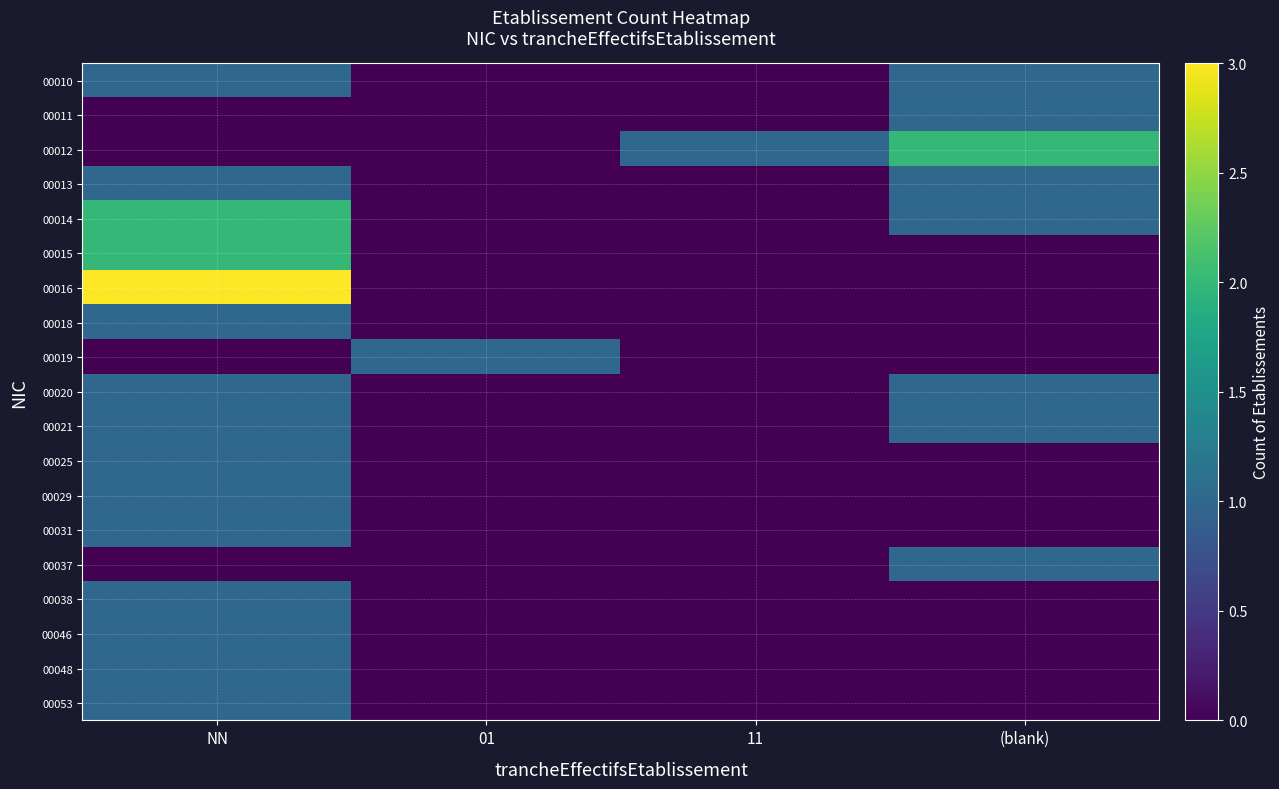

Rank the series at NN from highest to lowest value.

00016, 00014, 00015, 00010, 00013, 00018, 00020, 00021, 00025, 00029, 00031, 00038, 00046, 00048, 00053, 00011, 00012, 00019, 00037